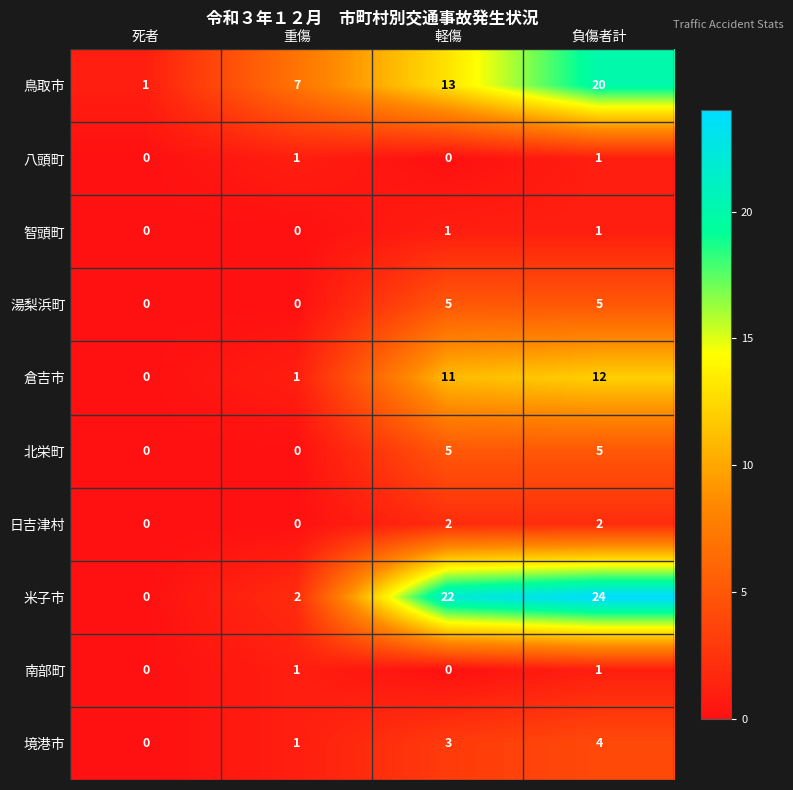

At which category is the sum across all series the highest?

負傷者計